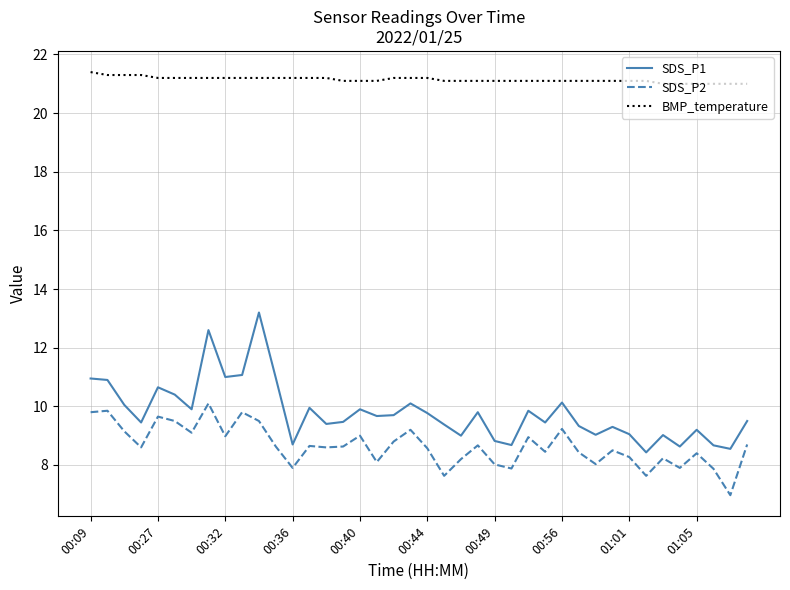

What is the lowest value of the SDS_P2 series?

7.0